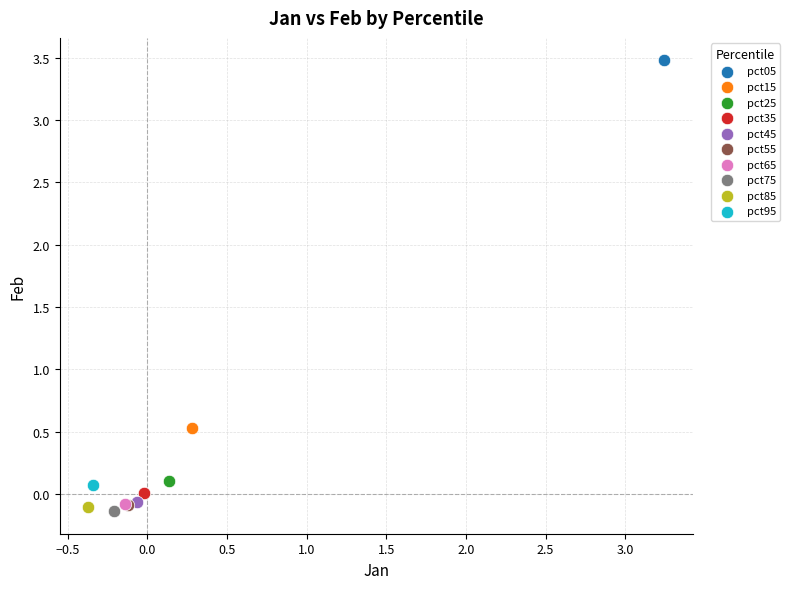

What are all the series names shown in the legend?

pct05, pct15, pct25, pct35, pct45, pct55, pct65, pct75, pct85, pct95